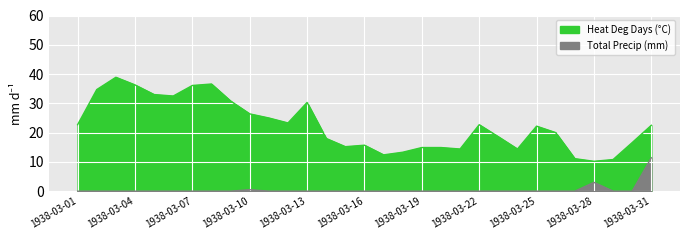

True or false: Total Precip (mm) and Heat Deg Days (°C) intersect in this chart.

False